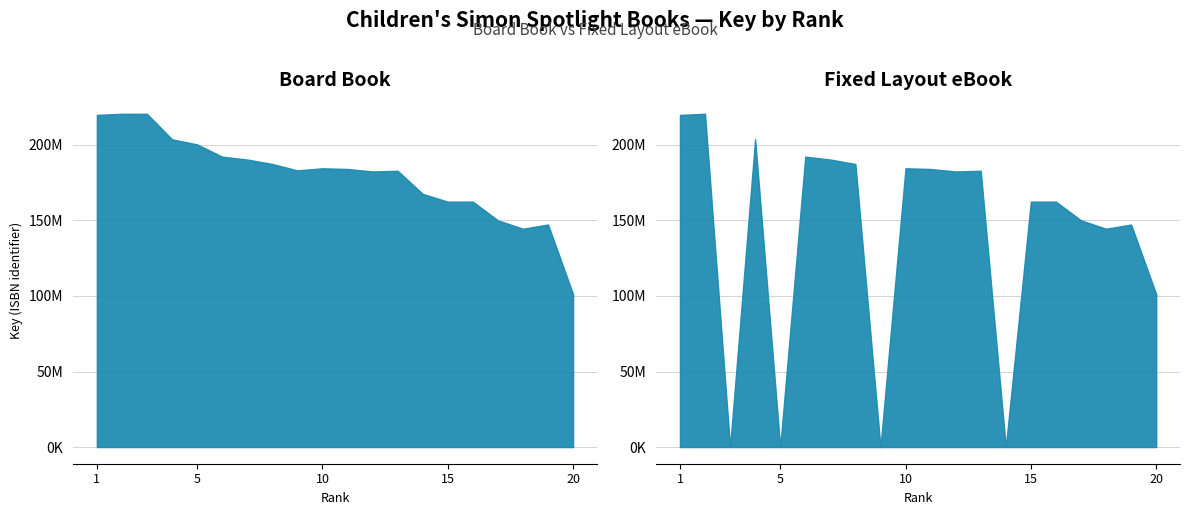

How many values in the Board Book series exceed 184032252?

9